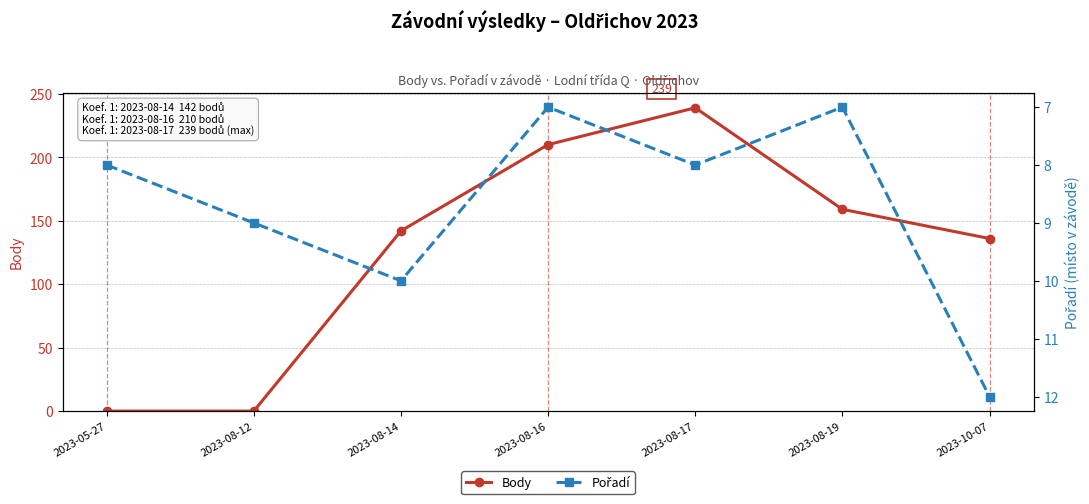

Which has a higher value, 2023-08-19 or 2023-08-14?

2023-08-19